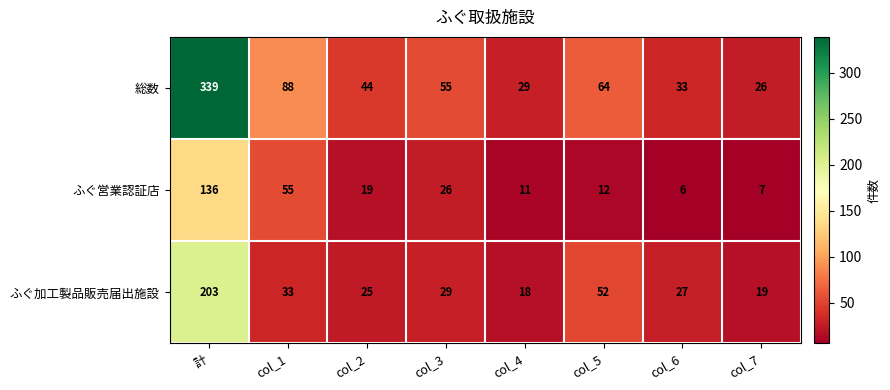

How many distinct data groups are displayed?

3